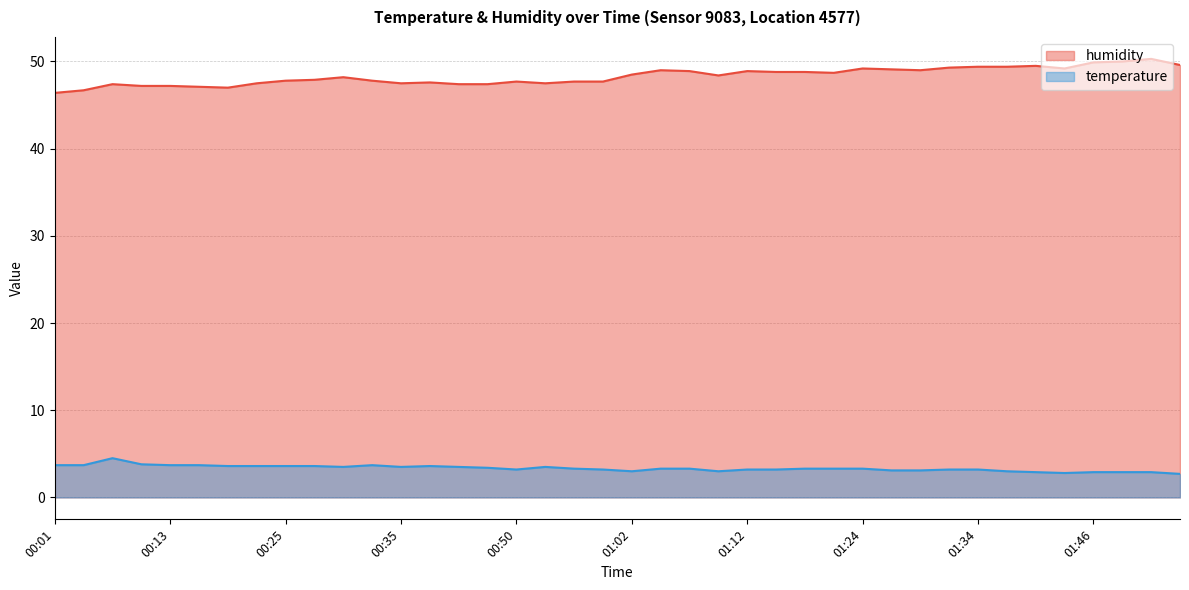

What value does the temperature series have at 01:31?

3.2